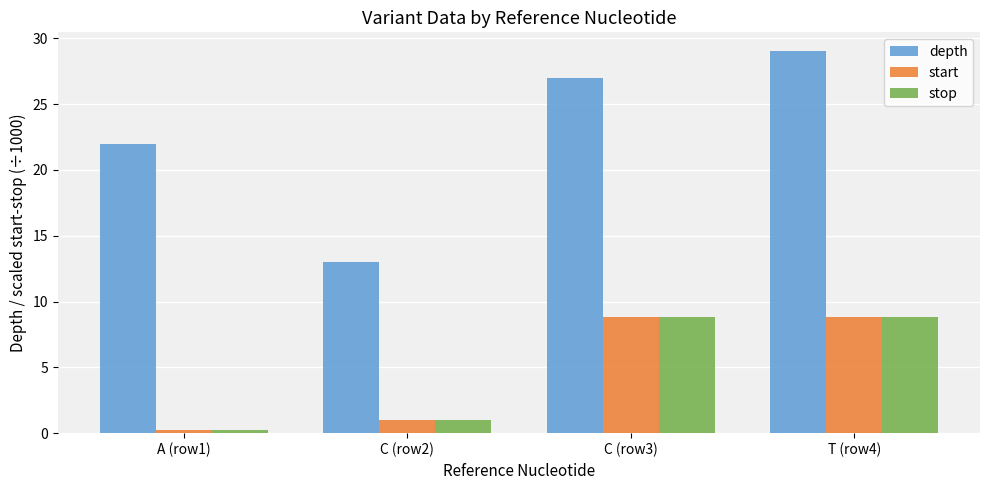

How many bars are there in total?

12